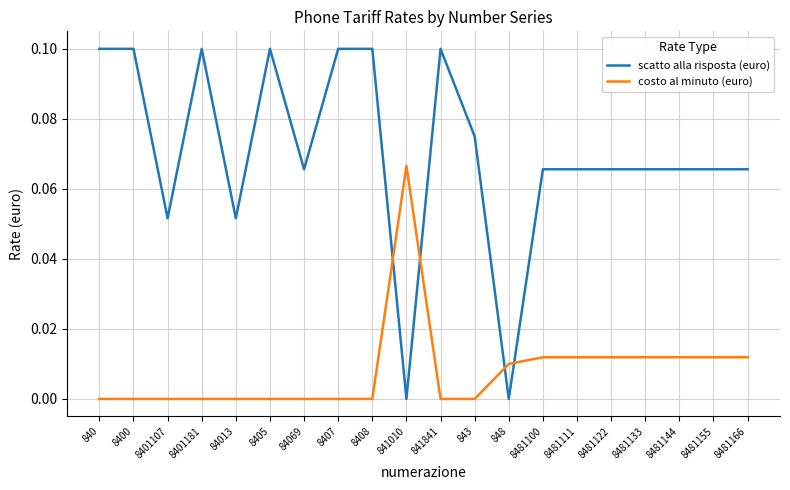

At which label does costo al minuto (euro) reach its peak?

841010